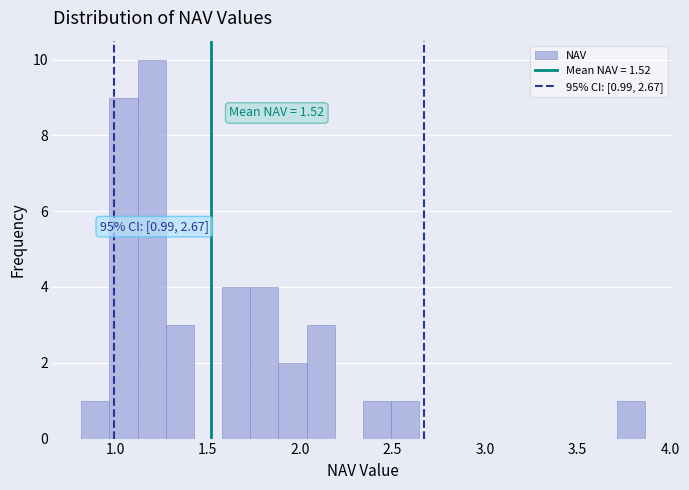

Around what value on the x-axis is the tallest bar? Give the approximate position of its centre, as read against the axis.

1.20